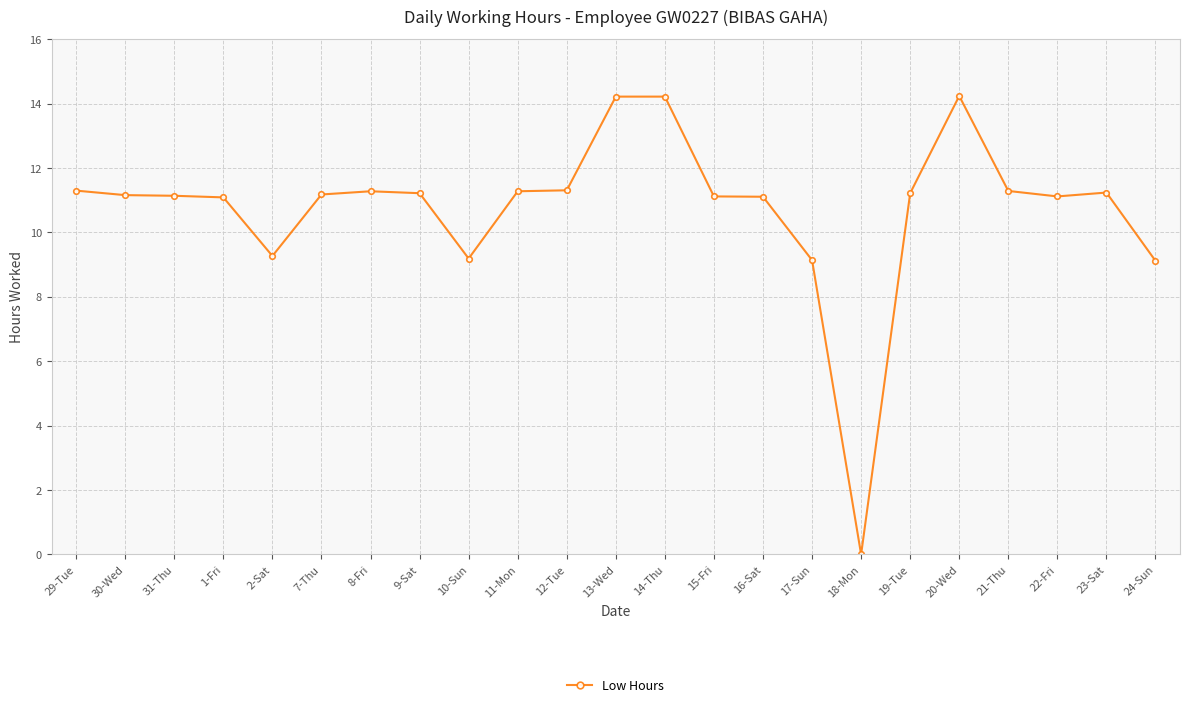

What is the maximum value shown in the chart?

14.2